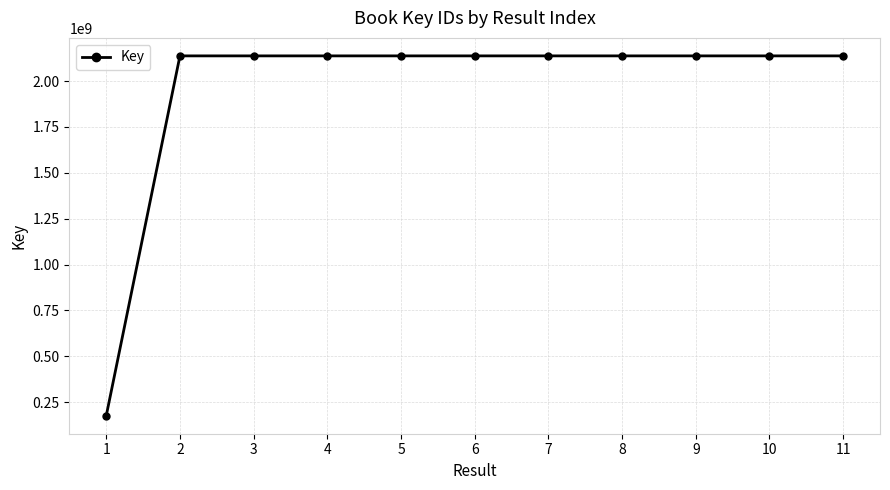

What is the difference between the values at 9 and 7?

36